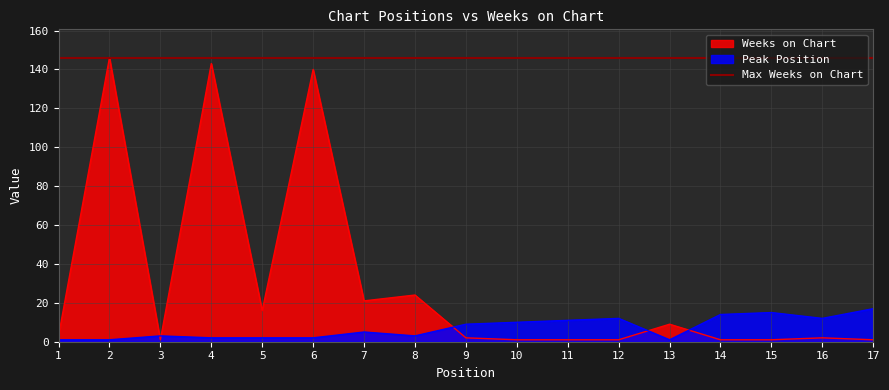

What is the difference between the Peak Position values at 8 and 16?

9